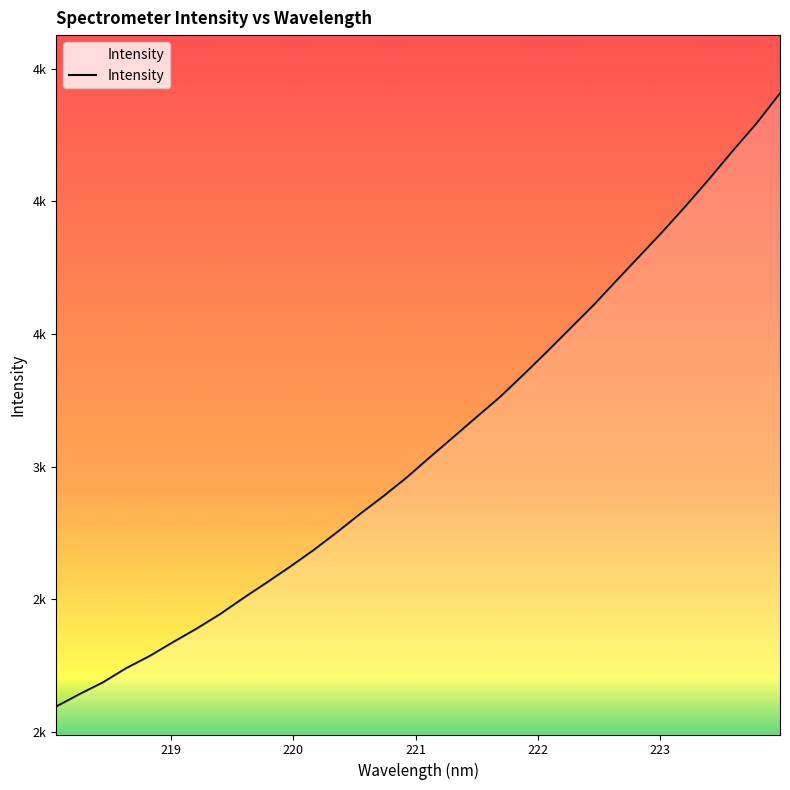

What is the smallest value displayed?

2095.8